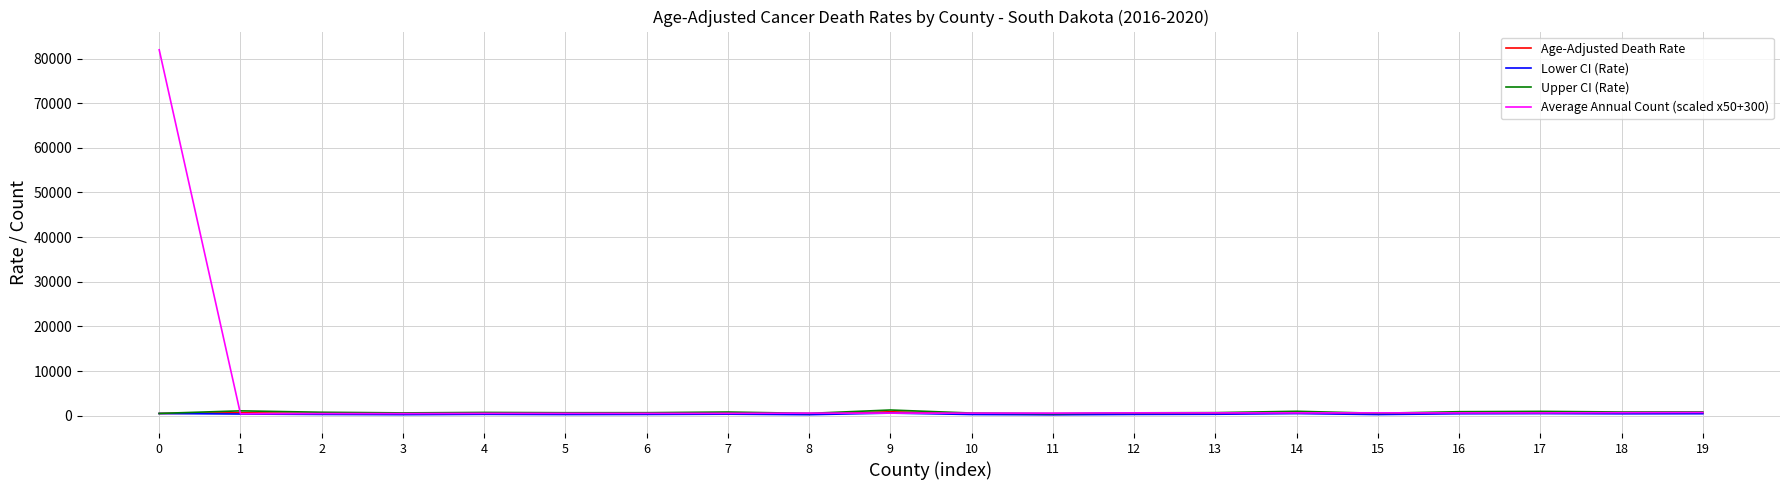

Which series has the widest spread of values?

Average Annual Count (scaled x50+300)